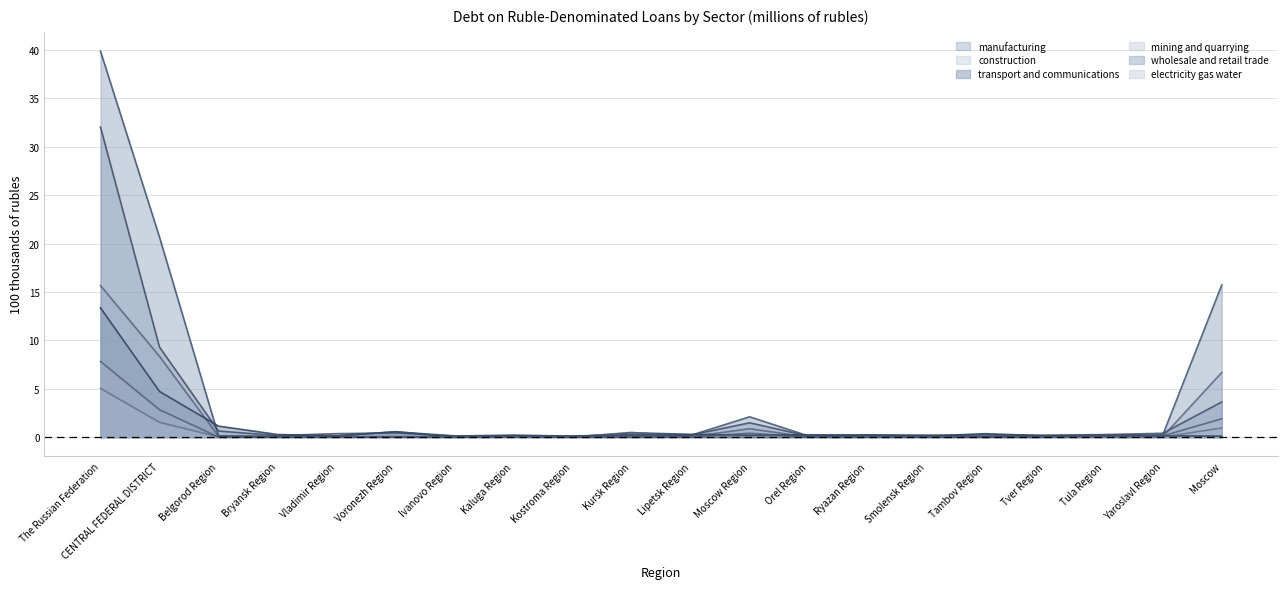

Rank the categories by manufacturing value from highest to lowest.

The Russian Federation, CENTRAL FEDERAL DISTRICT, Moscow, Moscow Region, Belgorod Region, Voronezh Region, Yaroslavl Region, Vladimir Region, Tula Region, Kursk Region, Ryazan Region, Tambov Region, Kaluga Region, Lipetsk Region, Smolensk Region, Tver Region, Bryansk Region, Ivanovo Region, Kostroma Region, Orel Region